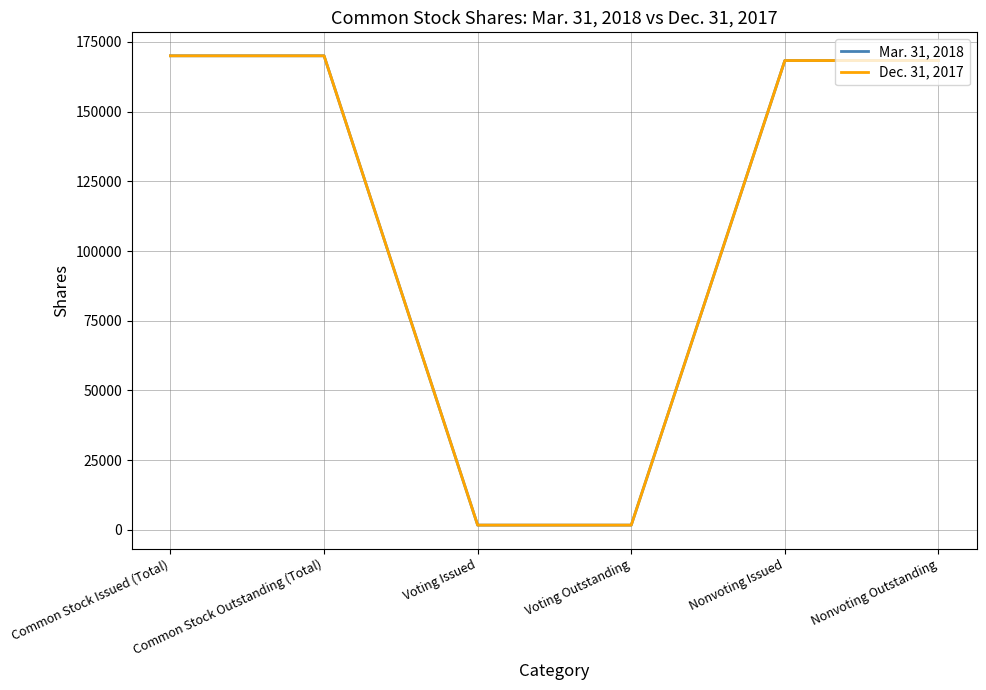

At which category is the sum across all series the highest?

Common Stock Issued (Total)